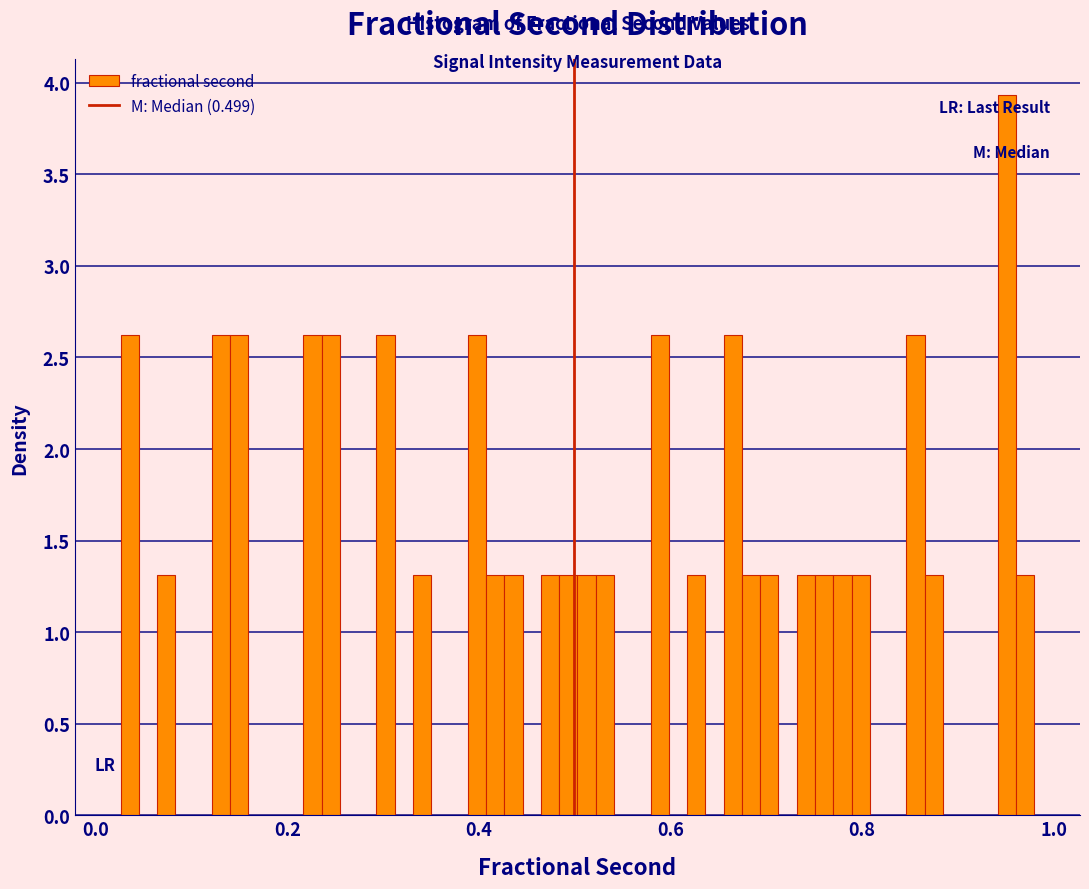

Read against the x-axis, roughly where is the centre of the tallest bar?

0.96